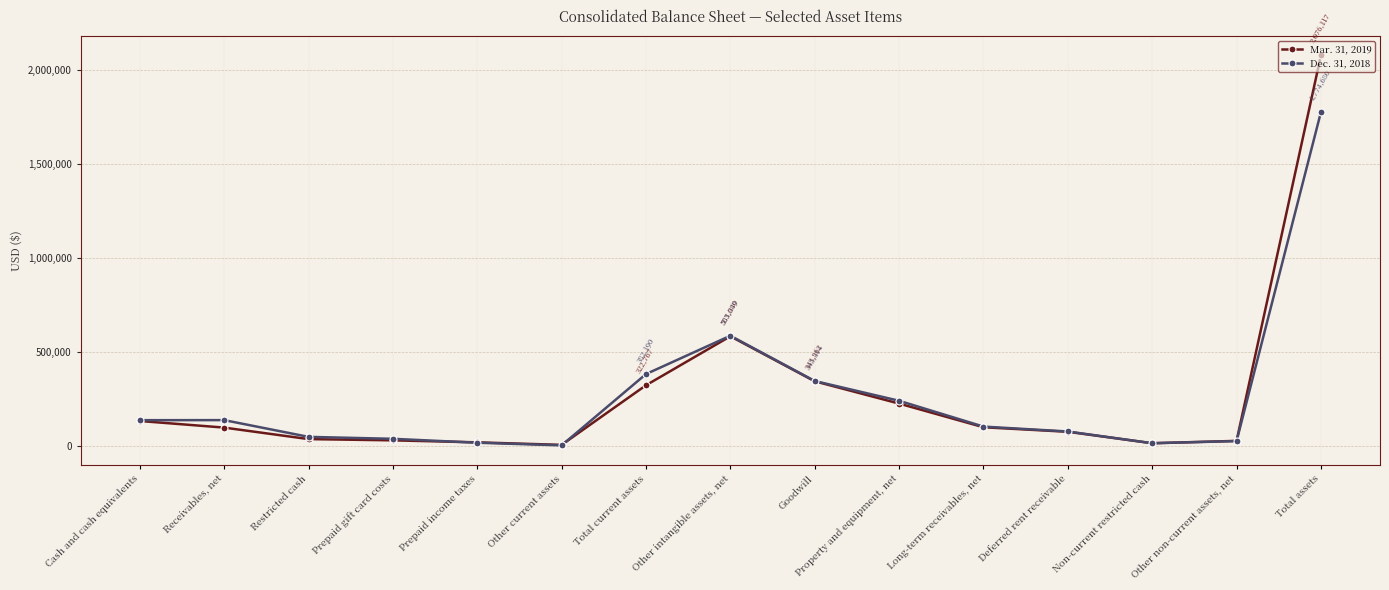

Between Cash and cash equivalents and Other intangible assets, net, which series saw the biggest shift?

Mar. 31, 2019